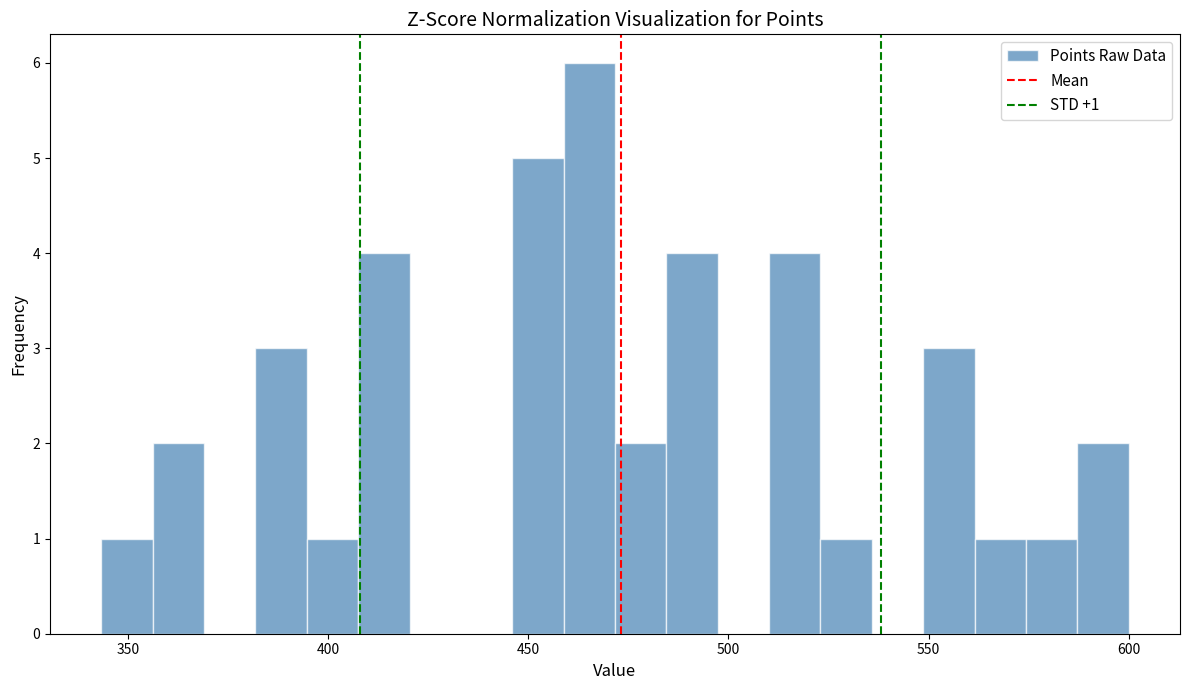

Read against the x-axis, roughly where is the centre of the tallest bar?

465